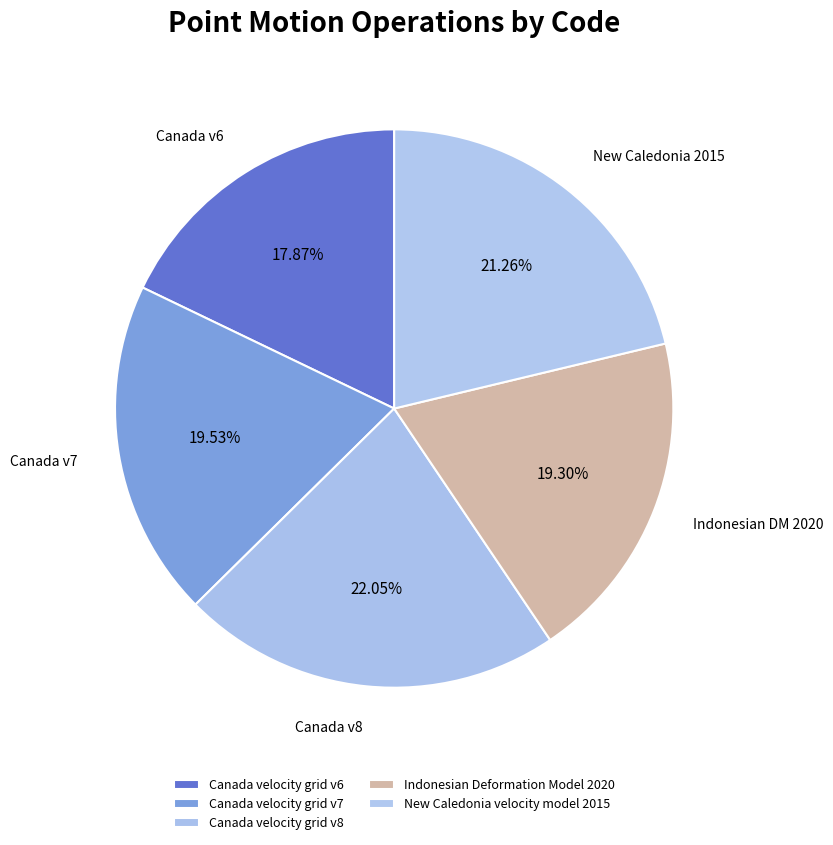

What percentage is NOT represented by New Caledonia velocity model 2015?

78.7%